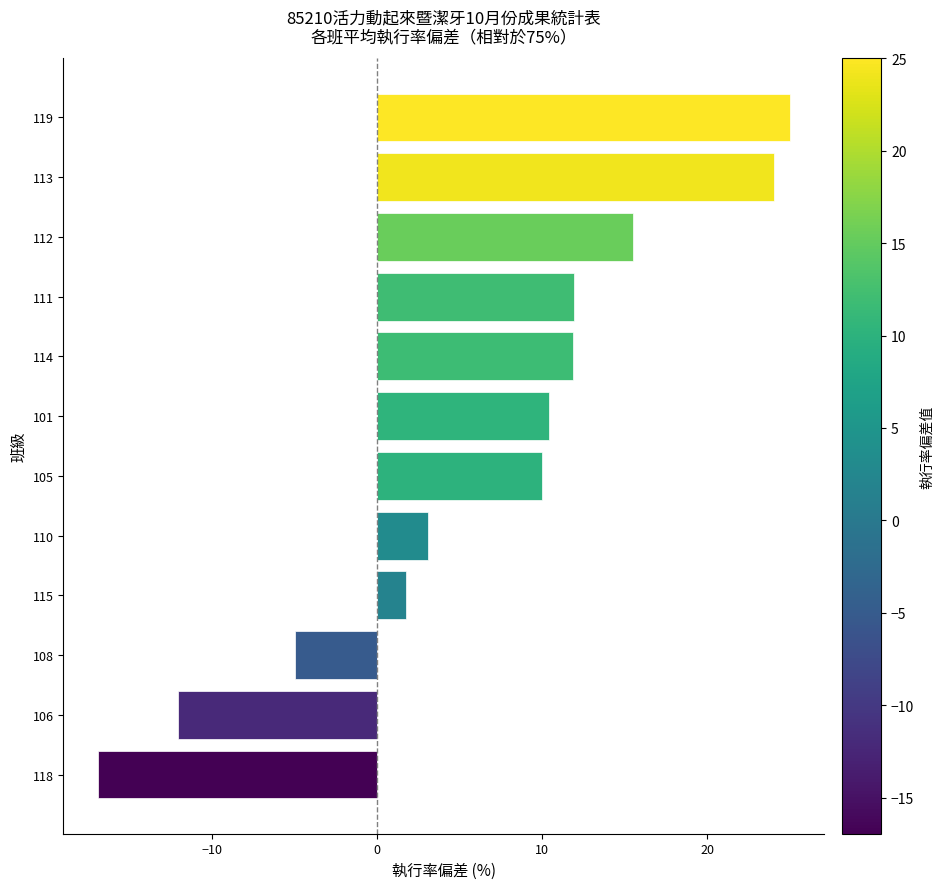

What value does the data have at 111?

11.9